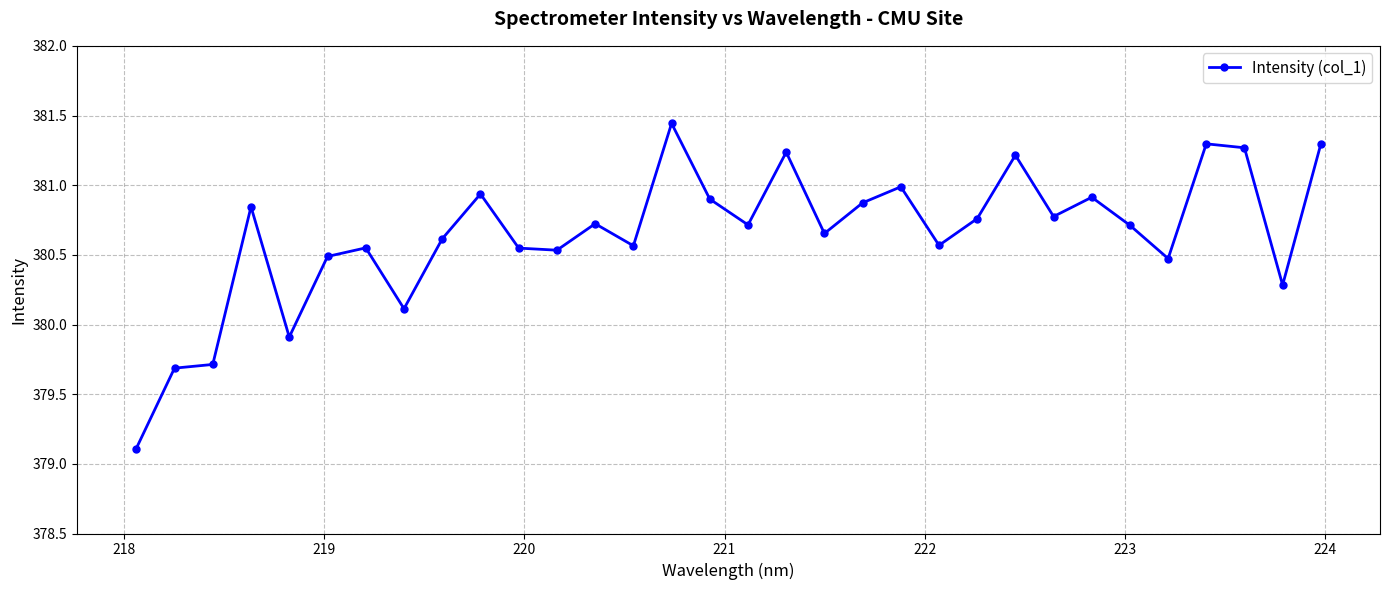

What is the difference between the second highest and minimum values?

2.2